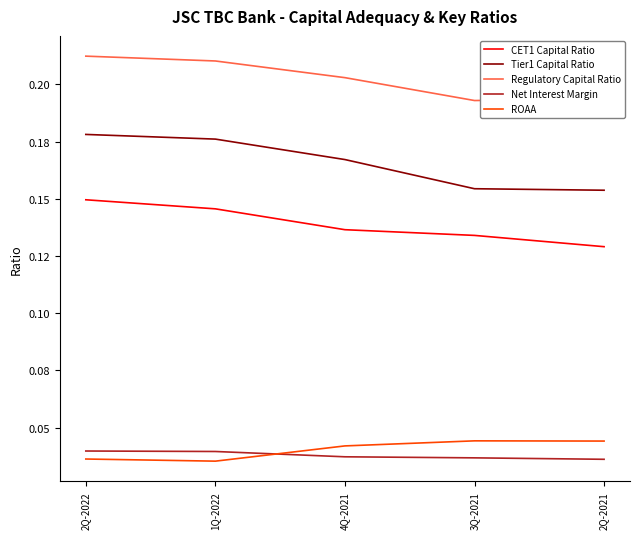

Reading left to right, transcribe all the data shown in this chart.

CET1 Capital Ratio: 2Q-2022=0.1	1Q-2022=0.1	4Q-2021=0.1	3Q-2021=0.1	2Q-2021=0.1
Tier1 Capital Ratio: 2Q-2022=0.2	1Q-2022=0.2	4Q-2021=0.2	3Q-2021=0.2	2Q-2021=0.2
Regulatory Capital Ratio: 2Q-2022=0.2	1Q-2022=0.2	4Q-2021=0.2	3Q-2021=0.2	2Q-2021=0.2
Net Interest Margin: 2Q-2022=0.0	1Q-2022=0.0	4Q-2021=0.0	3Q-2021=0.0	2Q-2021=0.0
ROAA: 2Q-2022=0.0	1Q-2022=0.0	4Q-2021=0.0	3Q-2021=0.0	2Q-2021=0.0